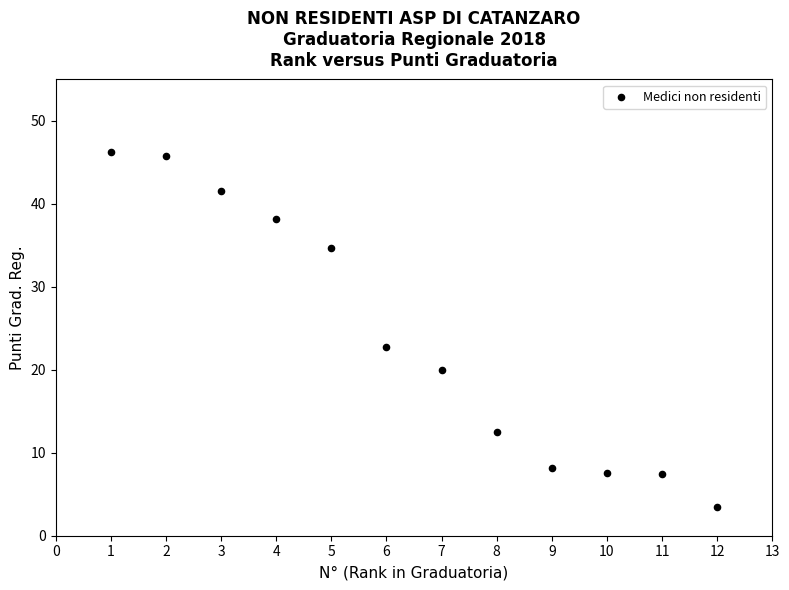

What Y value in the scatter plot is closest to 24?

22.8